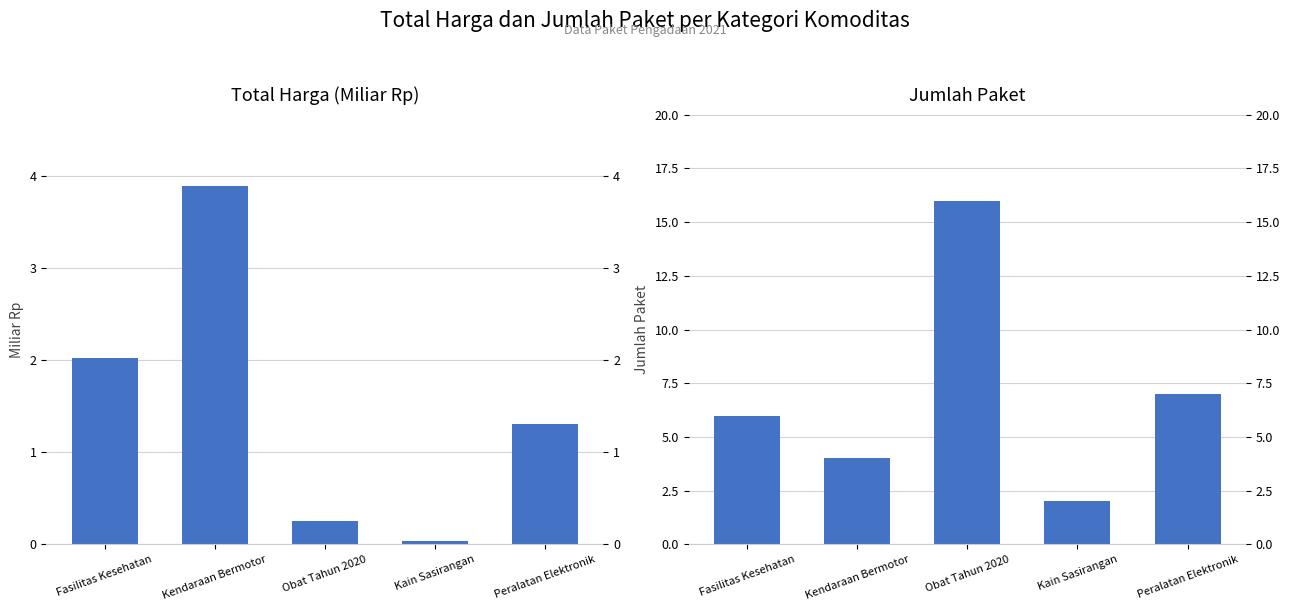

Rank the series by their maximum value, from lowest to highest.

Total Harga, Jumlah Paket